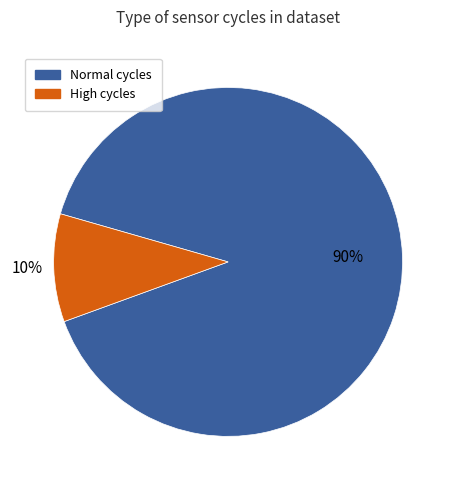

Does any single category account for the majority?

Yes